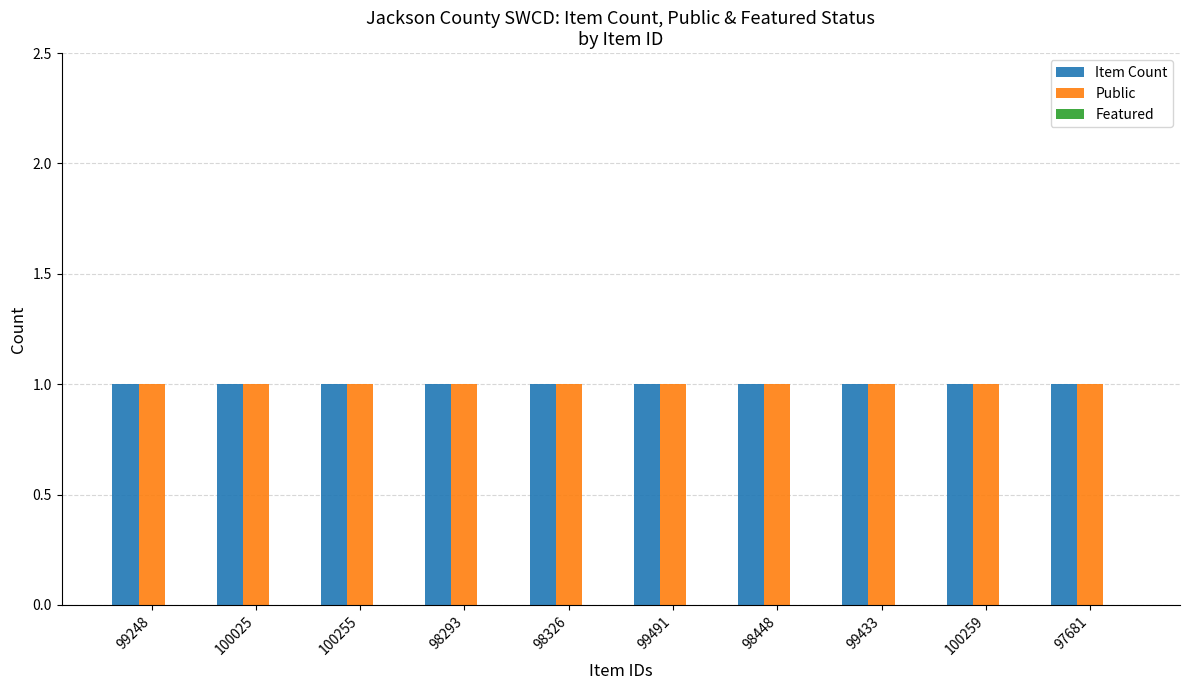

Is the value of Featured at 99491 greater than the value of Public at 98448?

No